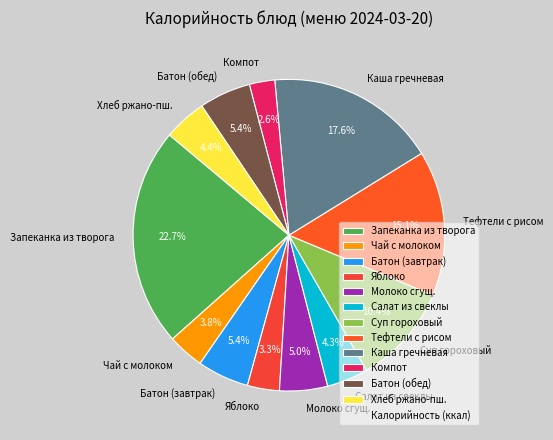

How much of the chart is everything except Хлеб ржано-пш.?

95.6%